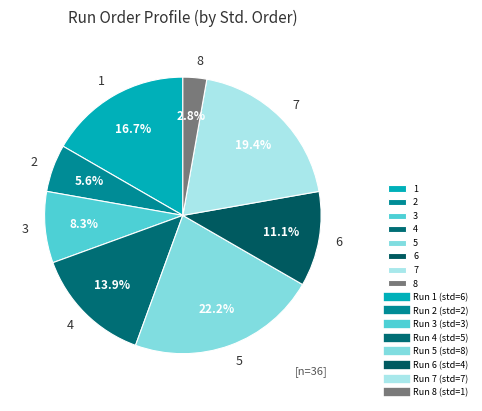

To the nearest percent, what is the difference between the 7 and 4 slice percentages?

6%